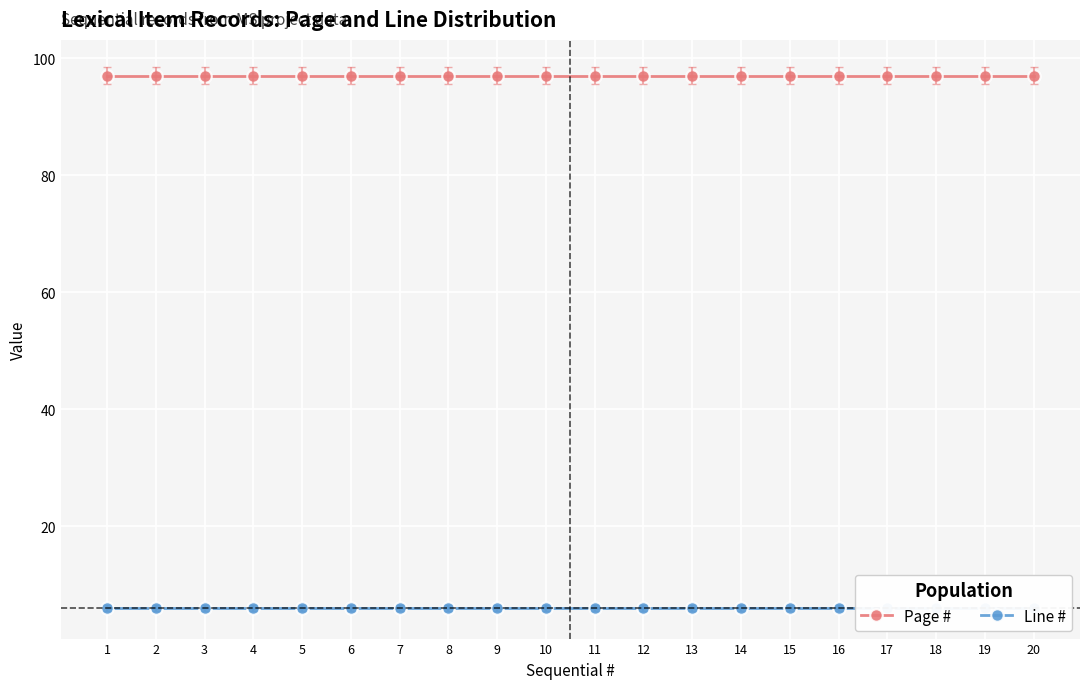

Reading left to right, extract all data points from this chart.

Page #: 1=97	2=97	3=97	4=97	5=97	6=97	7=97	8=97	9=97	10=97	11=97	12=97	13=97	14=97	15=97	16=97	17=97	18=97	19=97	20=97
Line #: 1=6	2=6	3=6	4=6	5=6	6=6	7=6	8=6	9=6	10=6	11=6	12=6	13=6	14=6	15=6	16=6	17=6	18=6	19=6	20=6